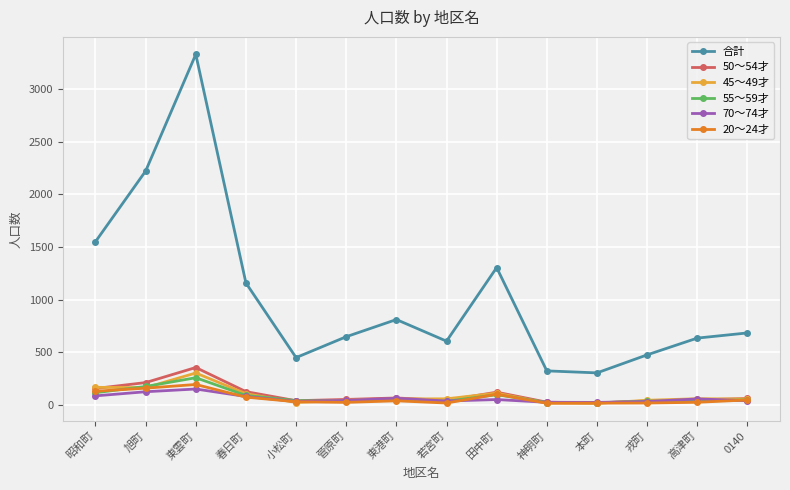

What is the sum of the 45～49才 values at 本町 and 戎町?

61